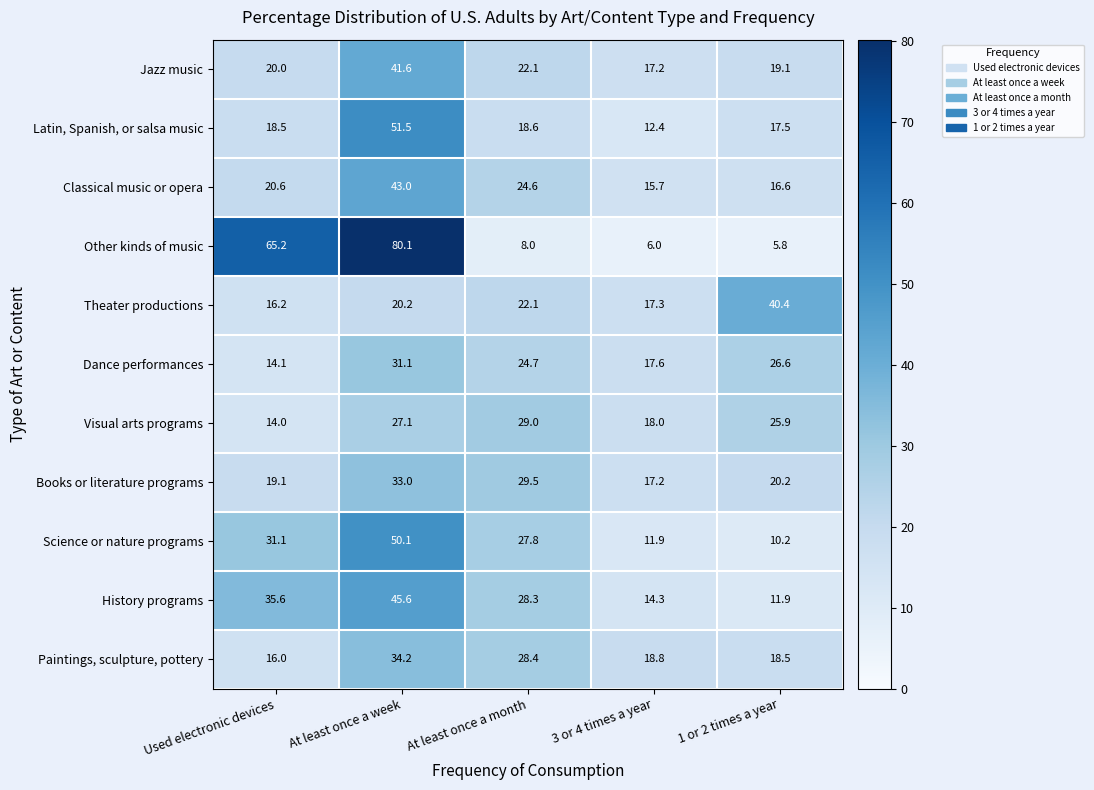

At which label is Theater productions closest to 28?

At least once a month